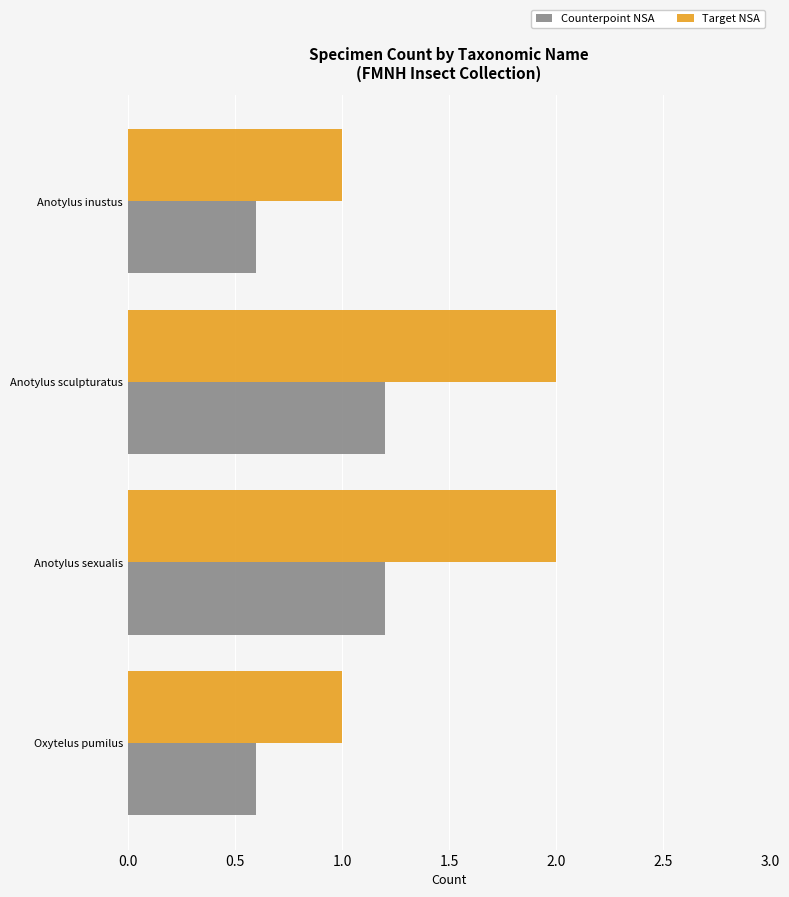

Which series has the largest range (max minus min)?

Target NSA